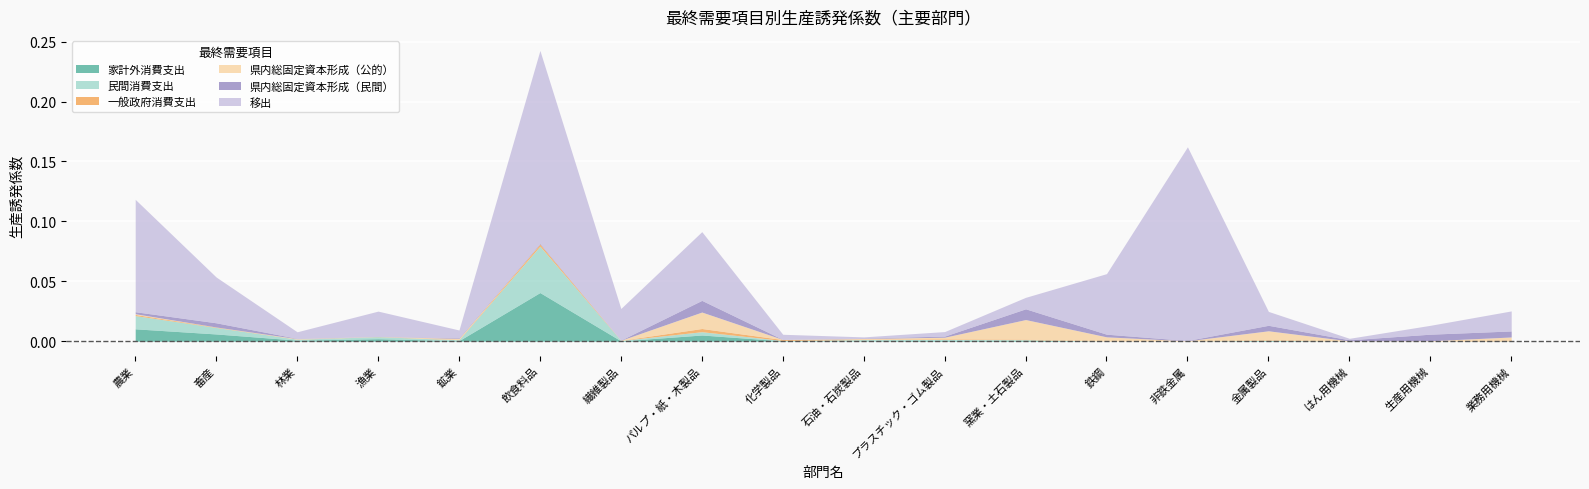

At which label does 民間消費支出 reach its peak?

飲食料品